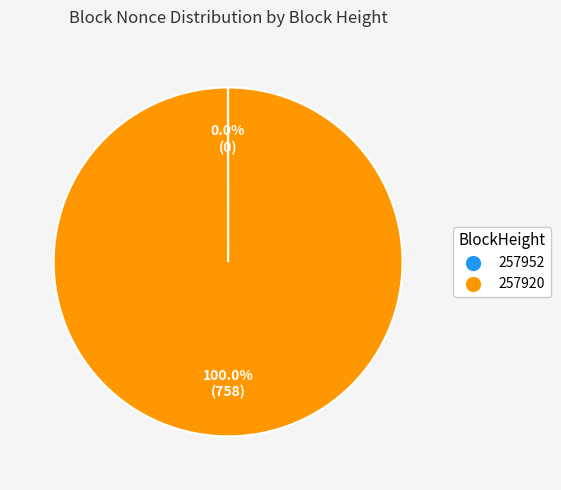

Which slice is the largest?

257920